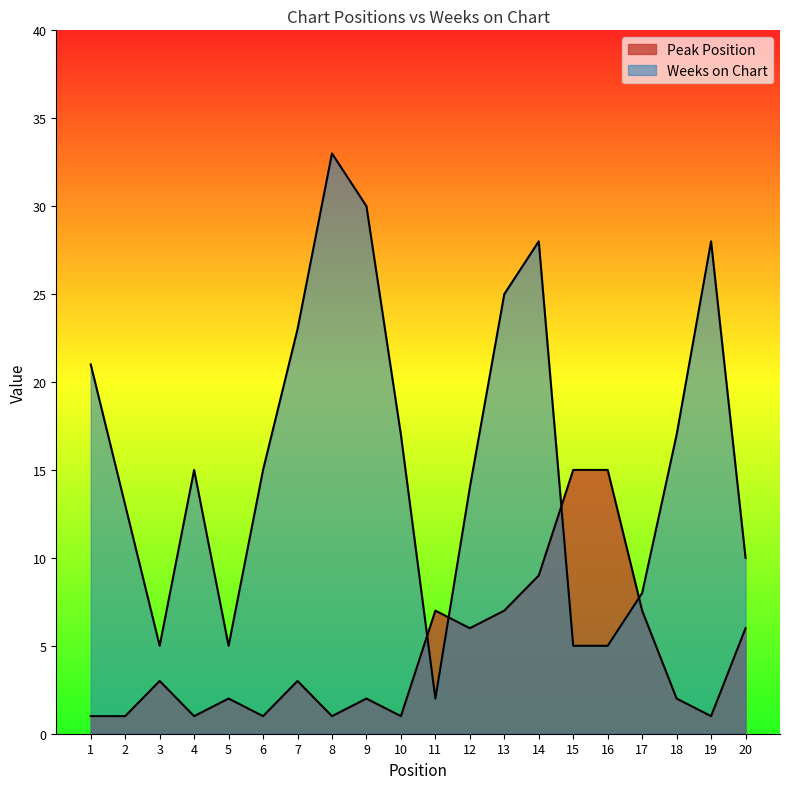

Does the chart have visible grid lines?

No